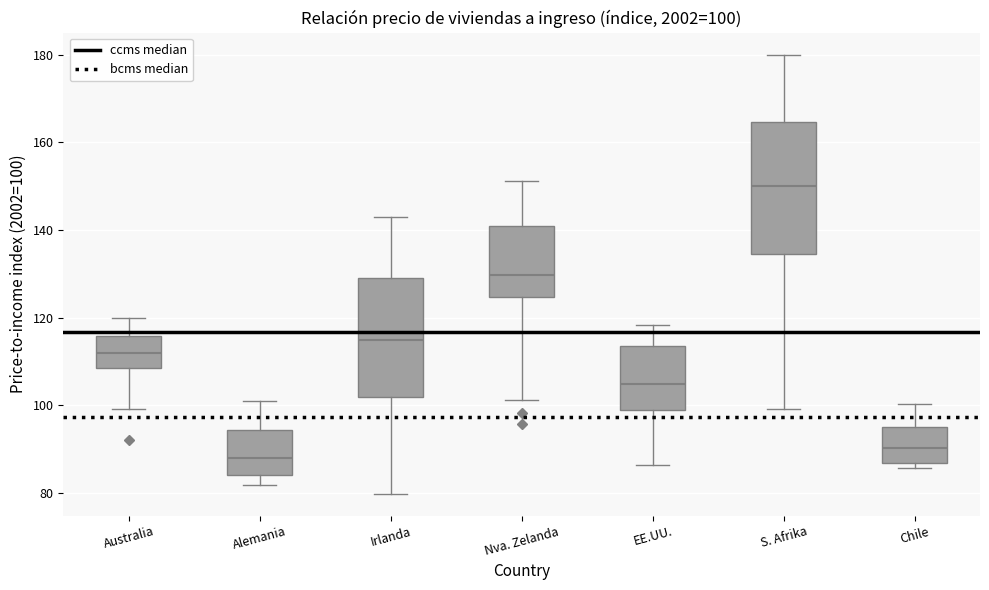

Which box is the tallest, from its lower edge to its upper edge?

S. Afrika